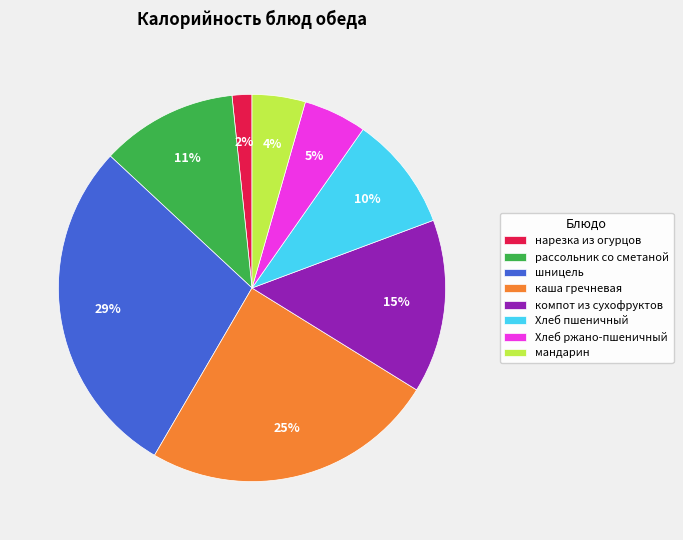

Does компот из сухофруктов represent more than half of the total?

No